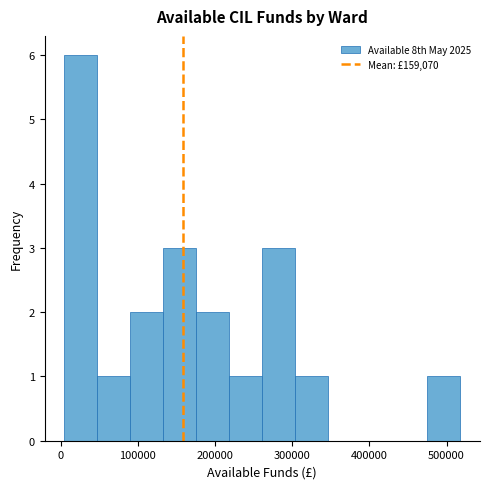

Which range on the x-axis has the tallest bar?

0 to 50000